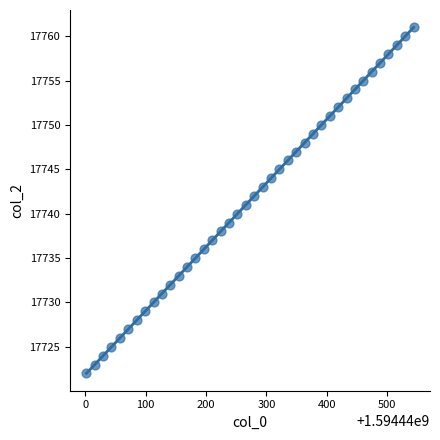

What is the range of Y values (max minus min)?

39